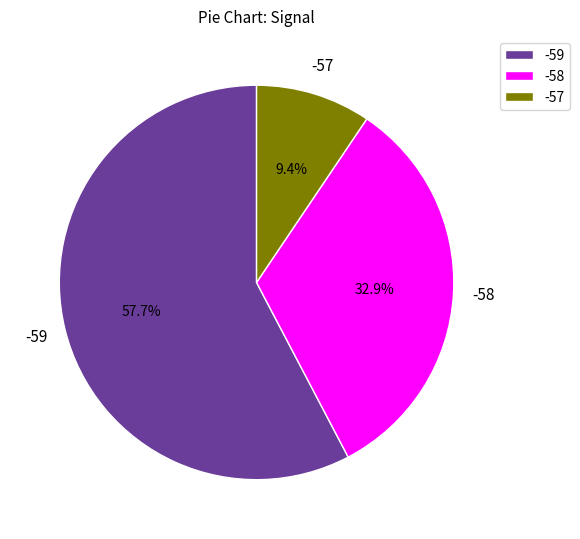

What portion of the pie excludes -59?

42.3%